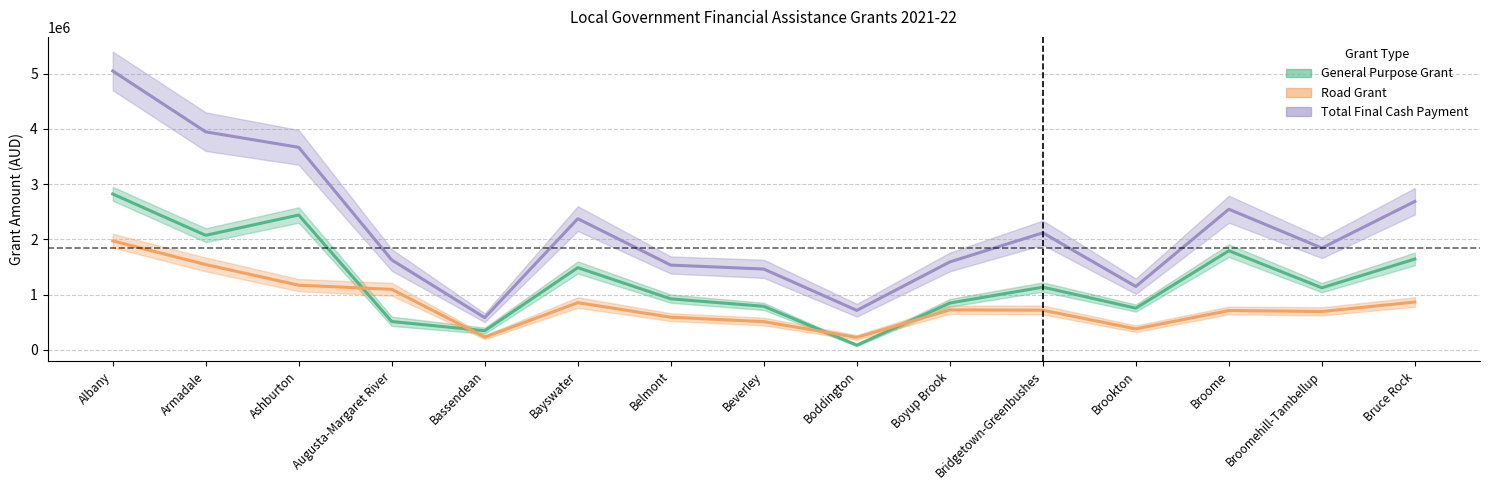

At which label does Total Final Cash Payment first exceed 1841950?

Albany